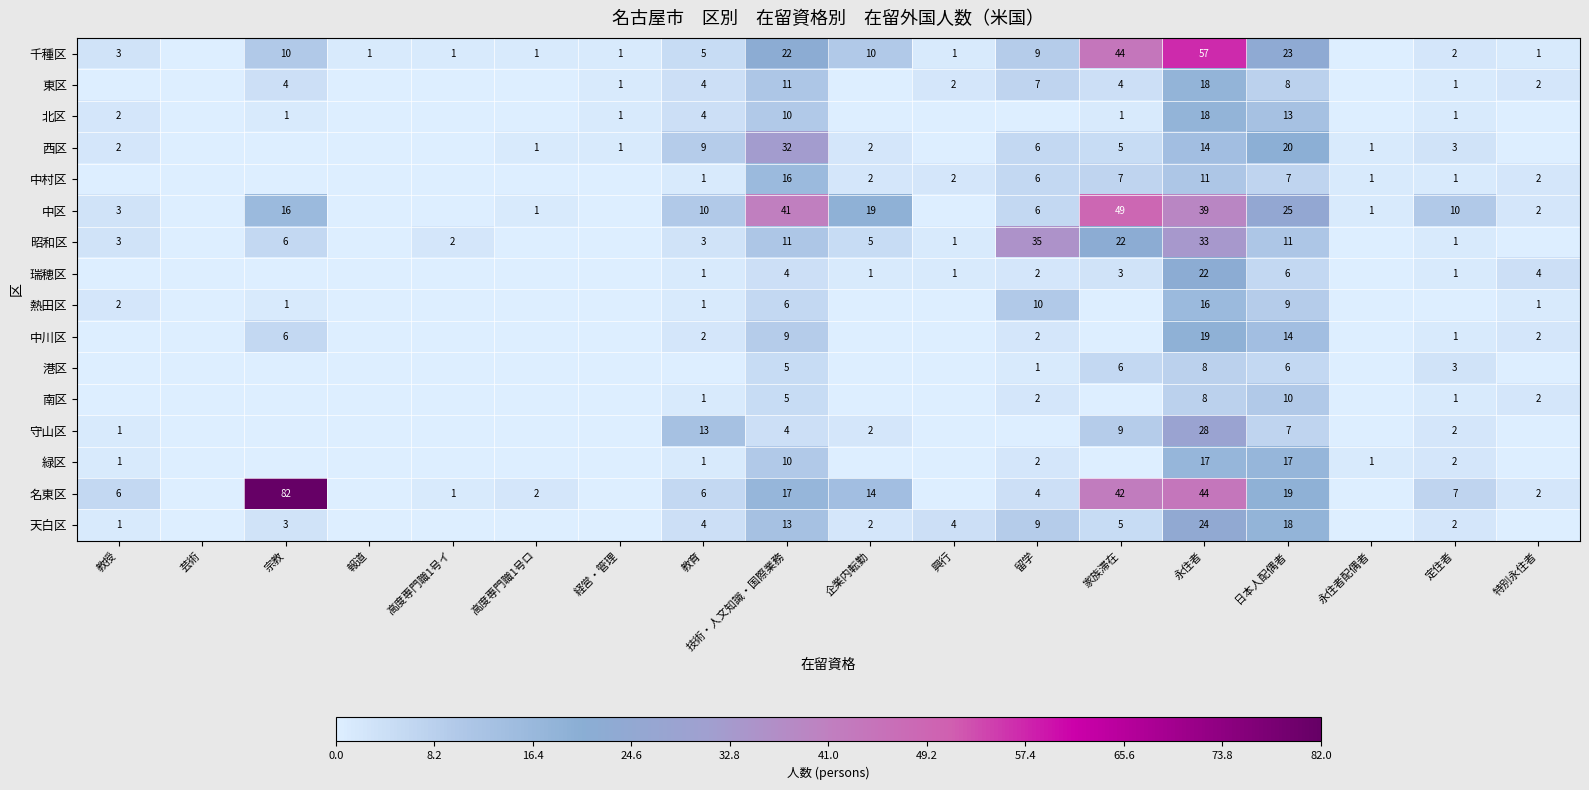

The value of 中村区 at 特別永住者 is 1. True or false?

False